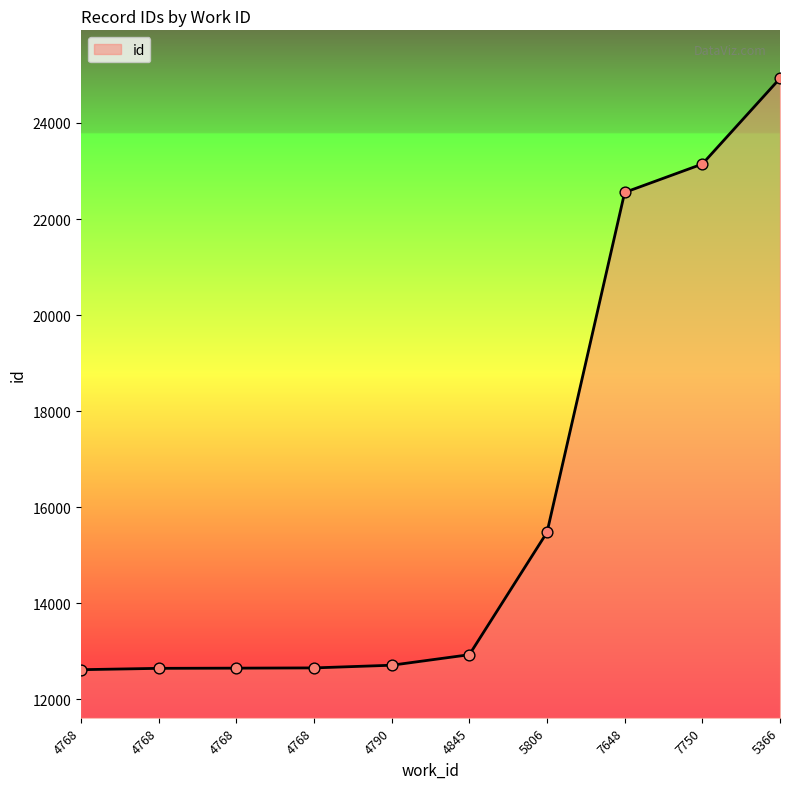

Between 7648 and 4768, which is larger?

7648